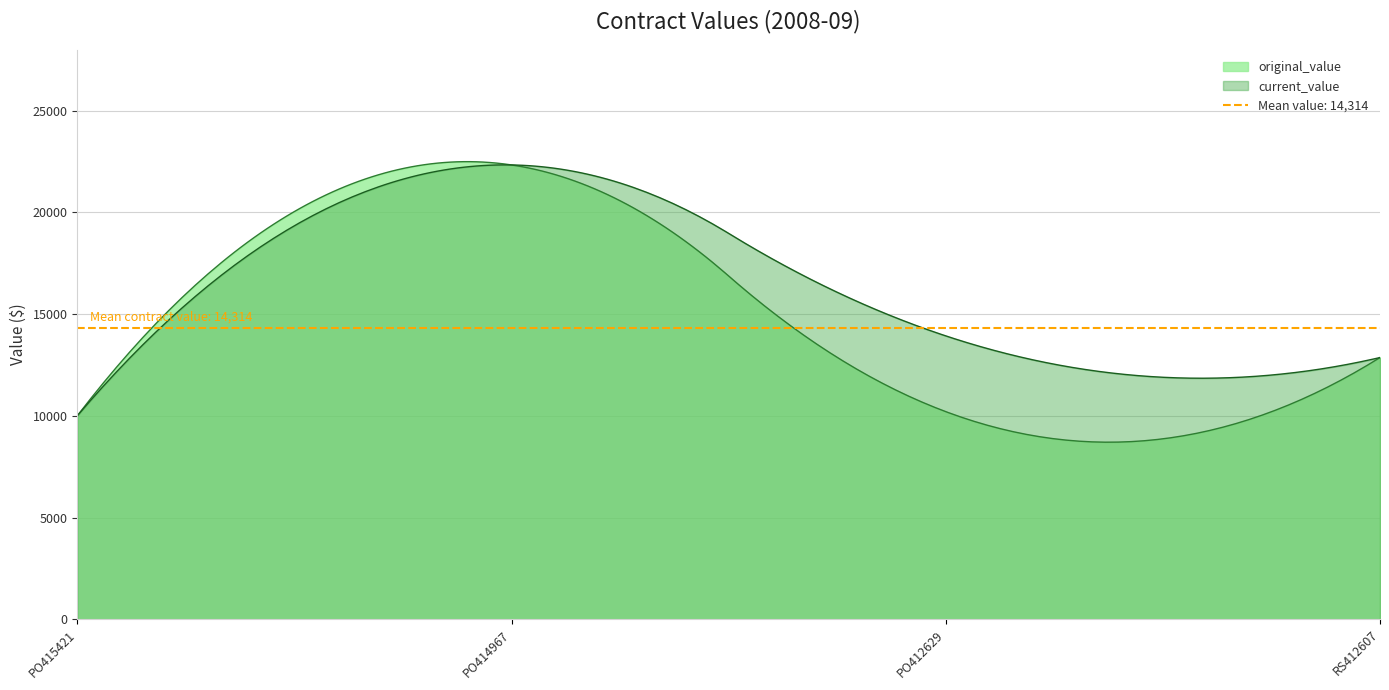

Does the chart display data point markers on the line(s)?

No